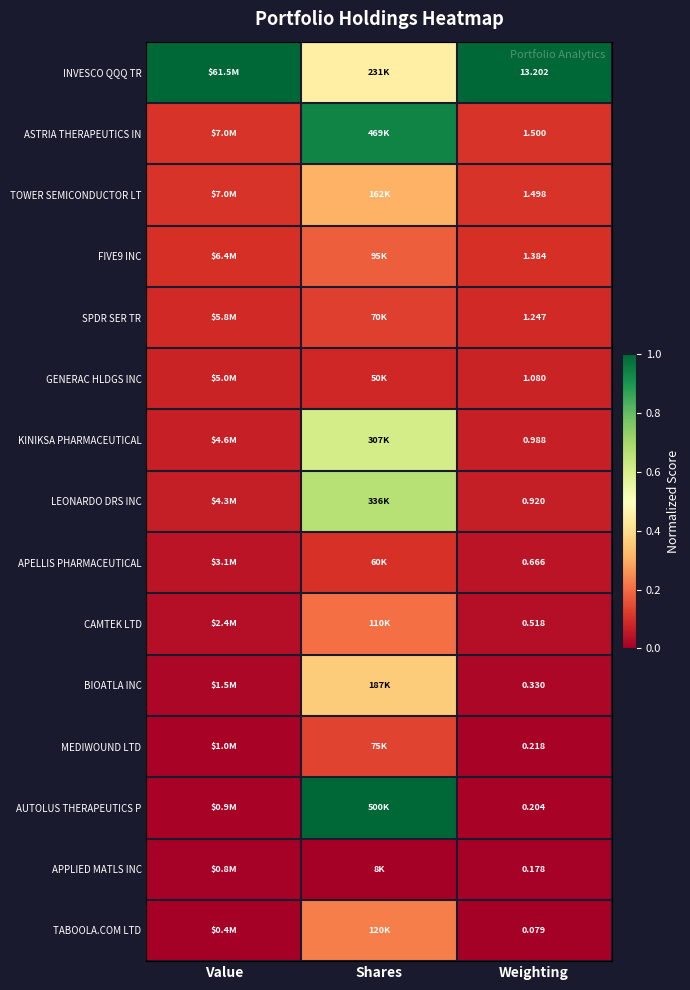

Which series has the largest total across all categories?

INVESCO QQQ TR